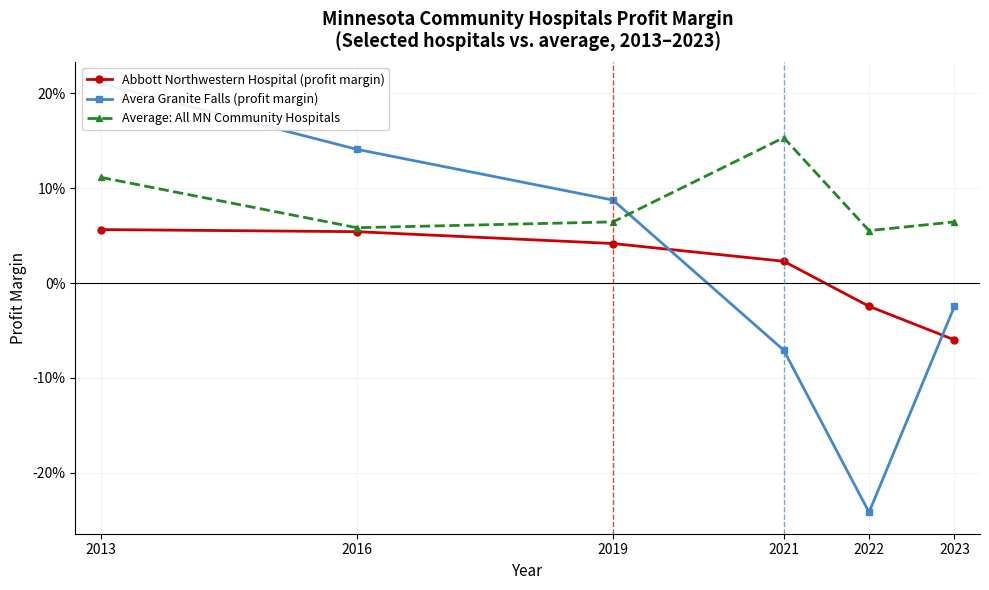

What are all the series names shown in the legend?

Abbott Northwestern Hospital (profit margin), Avera Granite Falls (profit margin), Average: All MN Community Hospitals